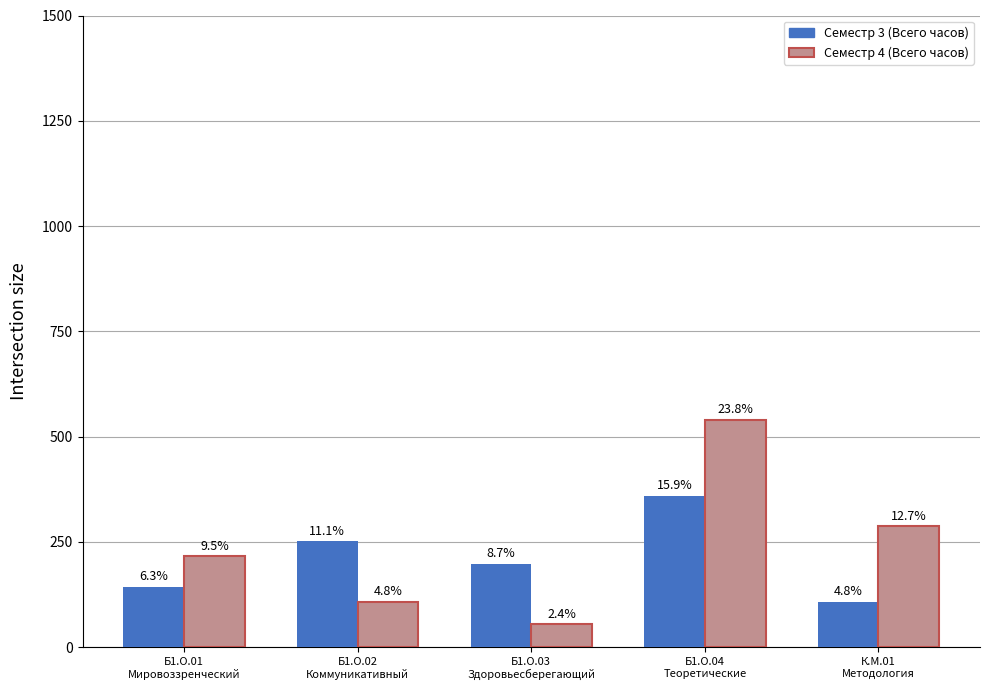

Reading left to right, transcribe all the data shown in this chart.

Семестр 3 (Всего часов): Б1.О.01
Мировоззренческий=144	Б1.О.02
Коммуникативный=252	Б1.О.03
Здоровьесберегающий=198	Б1.О.04
Теоретические=360	К.М.01
Методология=108
Семестр 4 (Всего часов): Б1.О.01
Мировоззренческий=216	Б1.О.02
Коммуникативный=108	Б1.О.03
Здоровьесберегающий=54	Б1.О.04
Теоретические=540	К.М.01
Методология=288